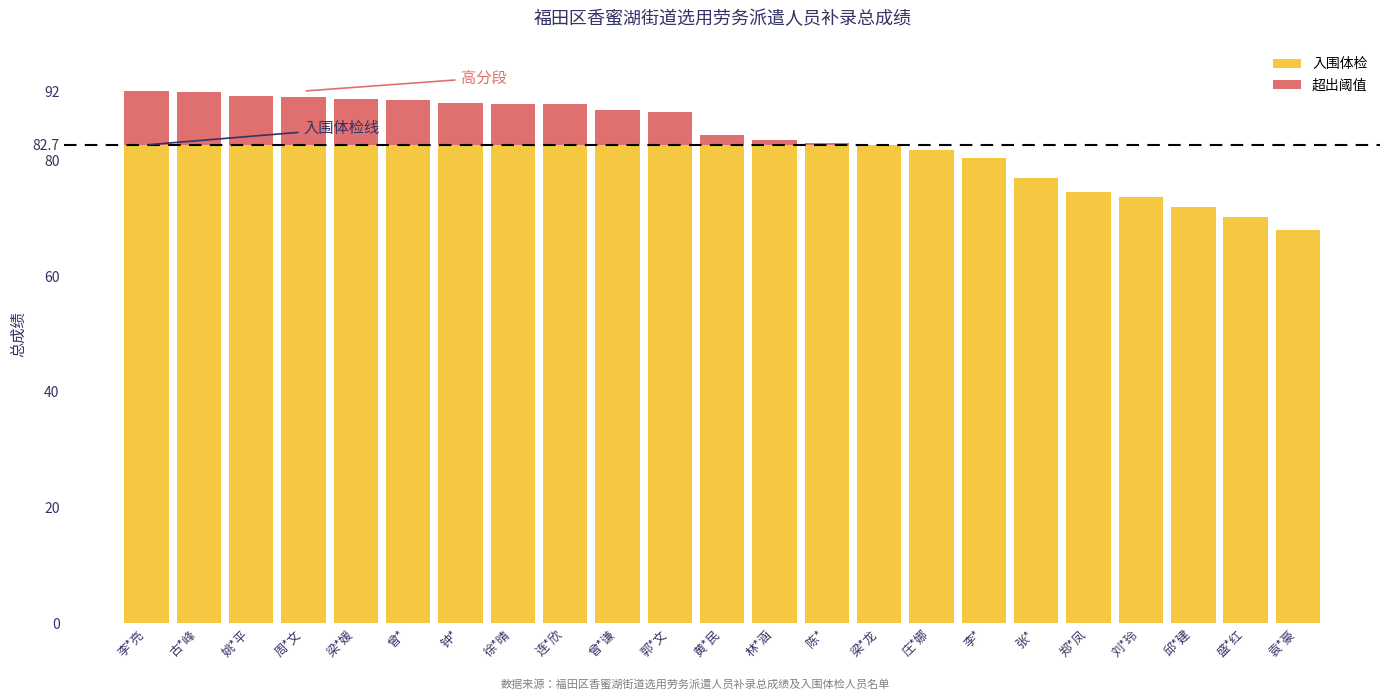

Is it true that 入围体检 equals 55.9 at 梁*媛?

False